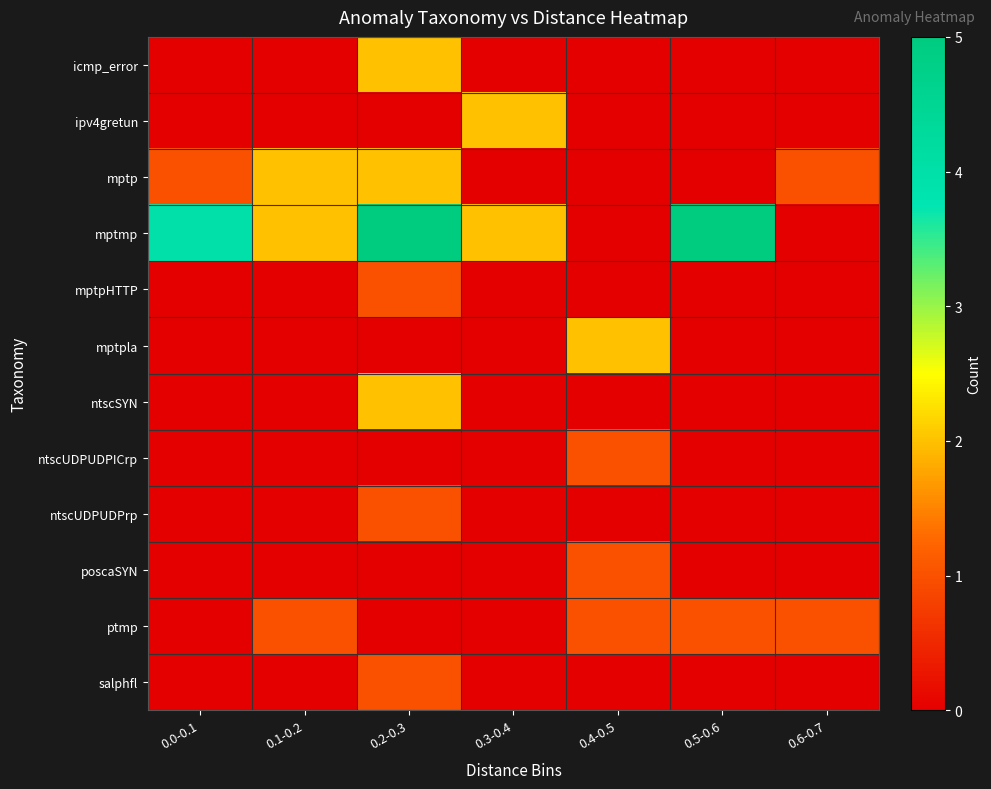

At how many categories does at least one series exceed 3?

3